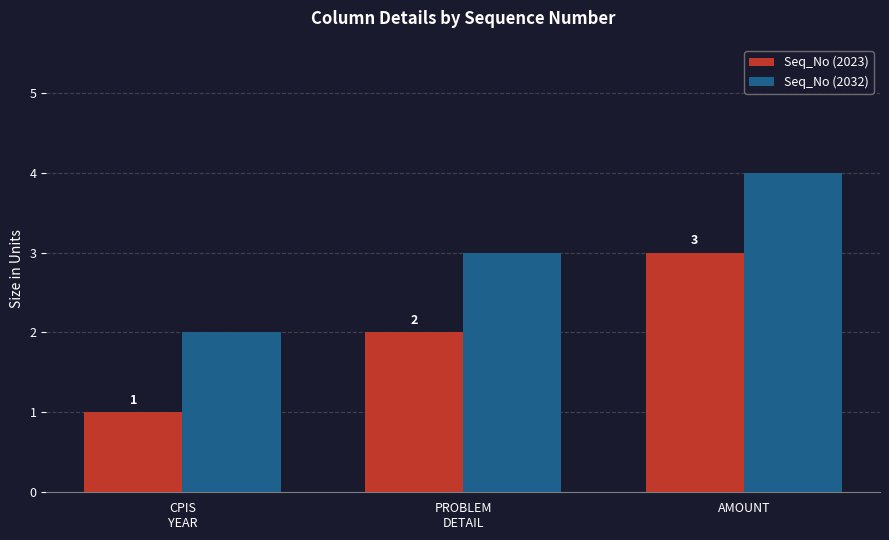

At which category does the chart reach its peak across all series?

AMOUNT